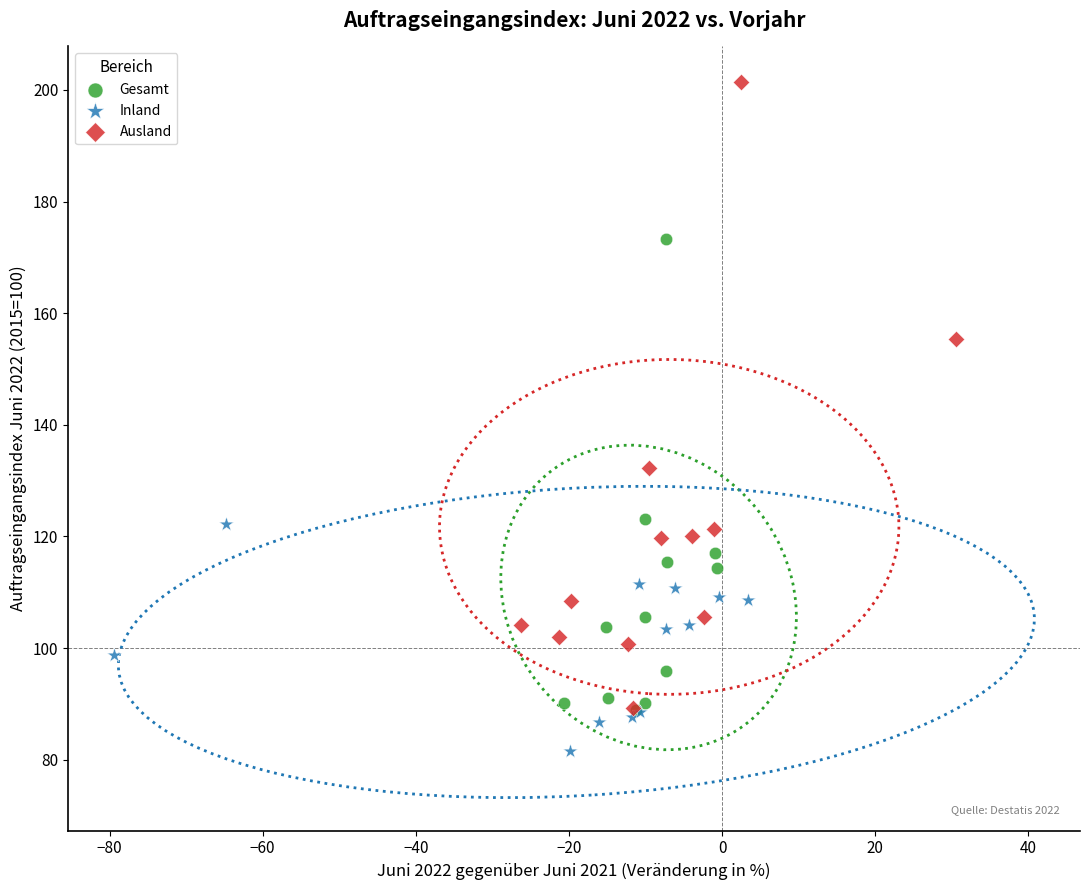

Which series has the largest Y range (max minus min)?

Ausland